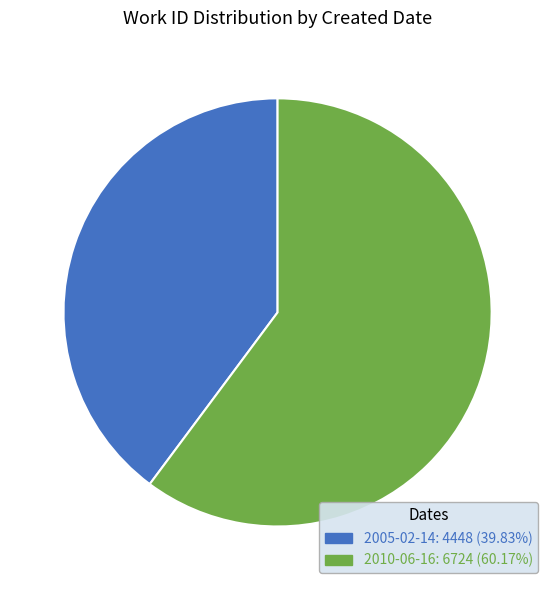

Which category accounts for the majority?

2010-06-16